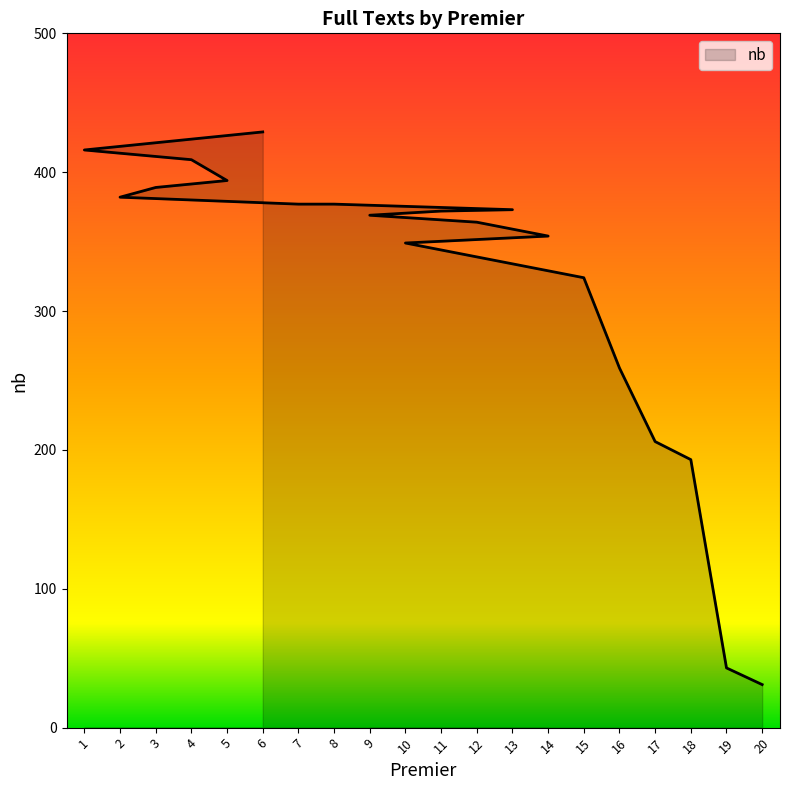

Reading left to right, extract all data points from this chart.

429	416	409	394	389	382	377	377	373	372	369	364	354	349	324	259	206	193	43	31